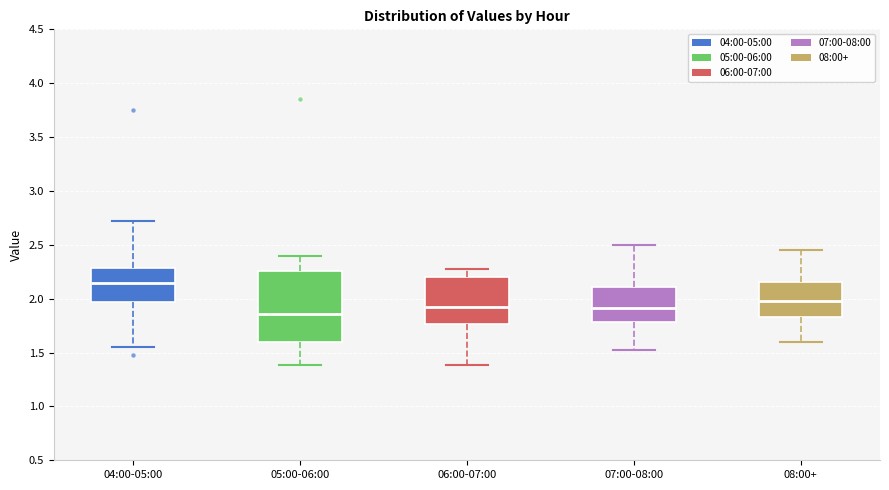

Where does the lower whisker of the box for 08:00+ end on the y-axis? The values are not printed on the chart, so give them approximately, as read against the axis.

1.60